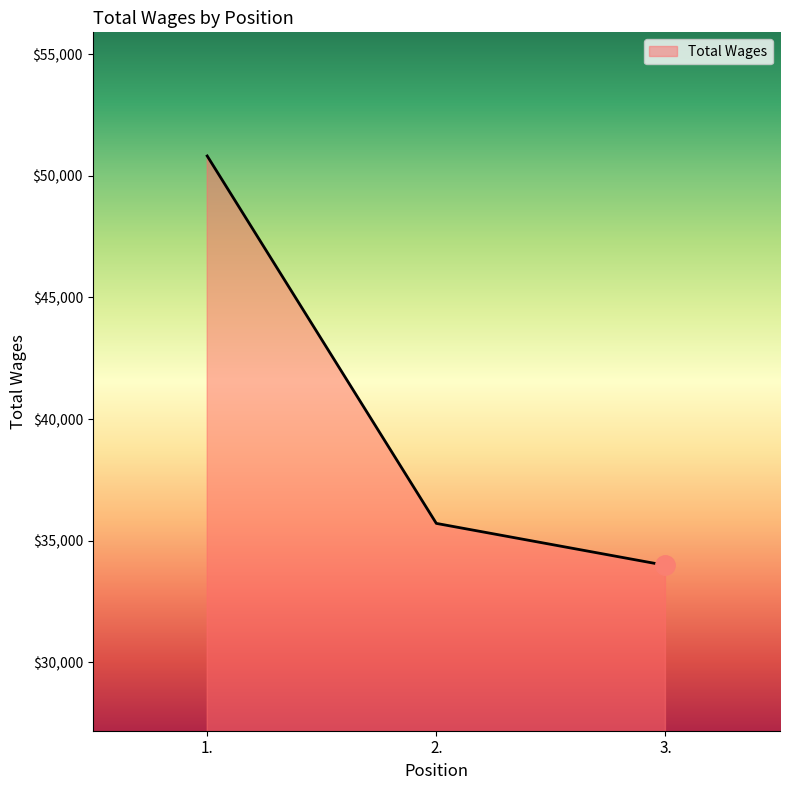

True or false: the data shows 35711 at 2..

True